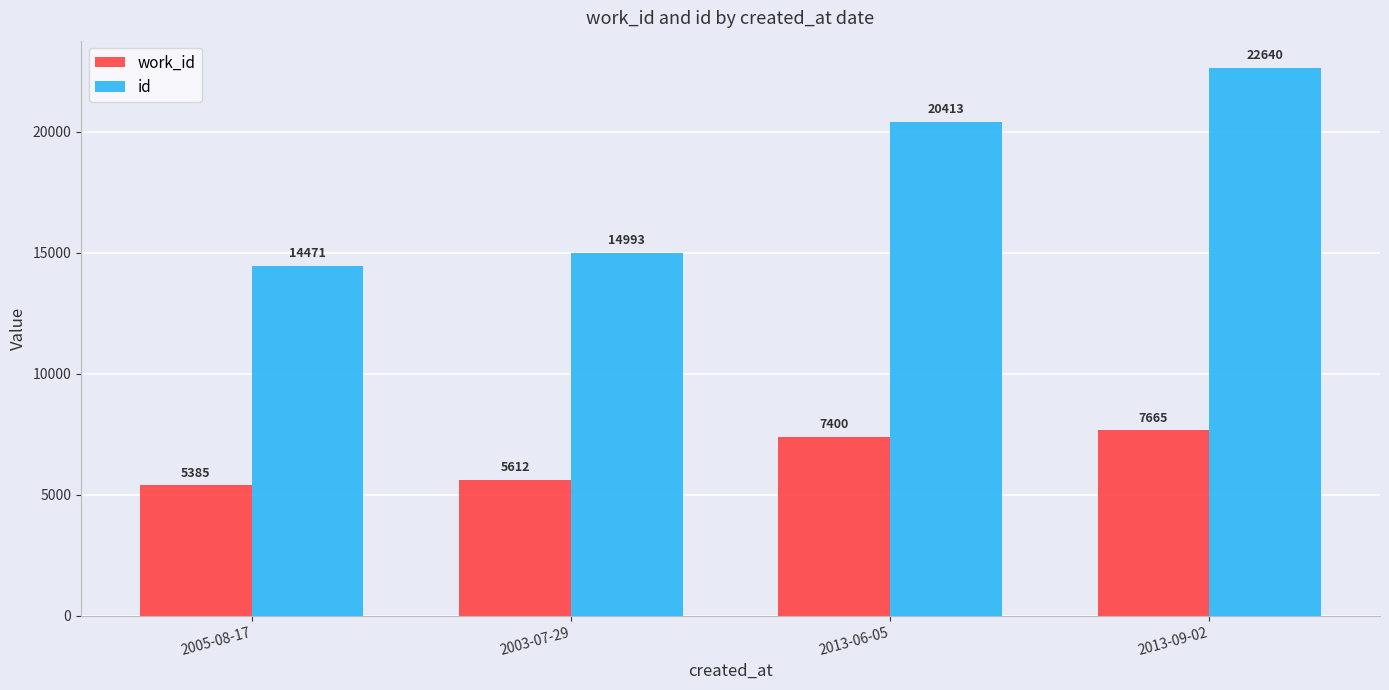

What position from the right is 2003-07-29?

3